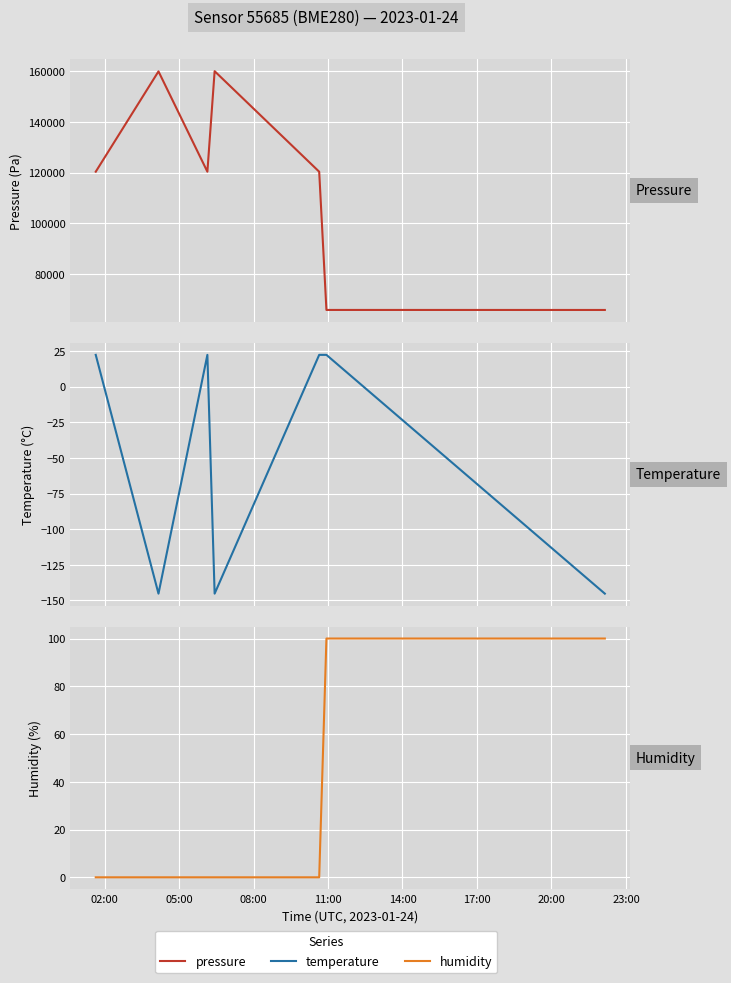

What position from the left is 20:00?

7